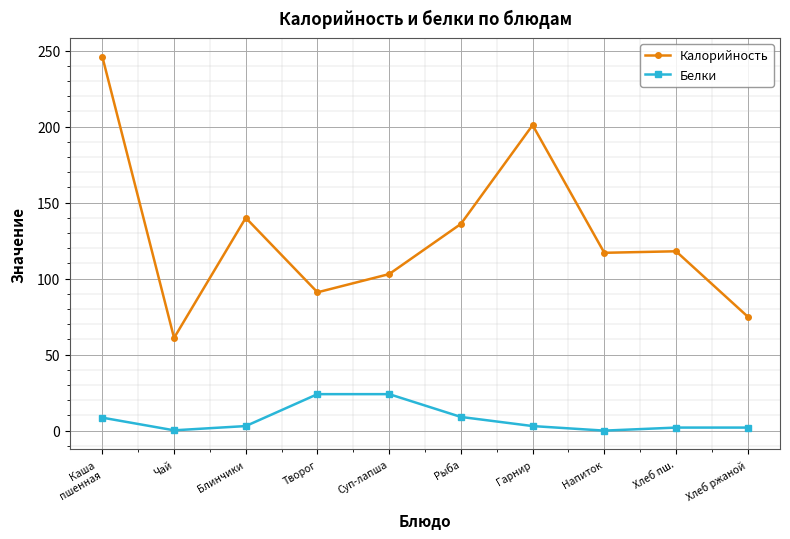

True or false: Белки and Калорийность intersect in this chart.

False